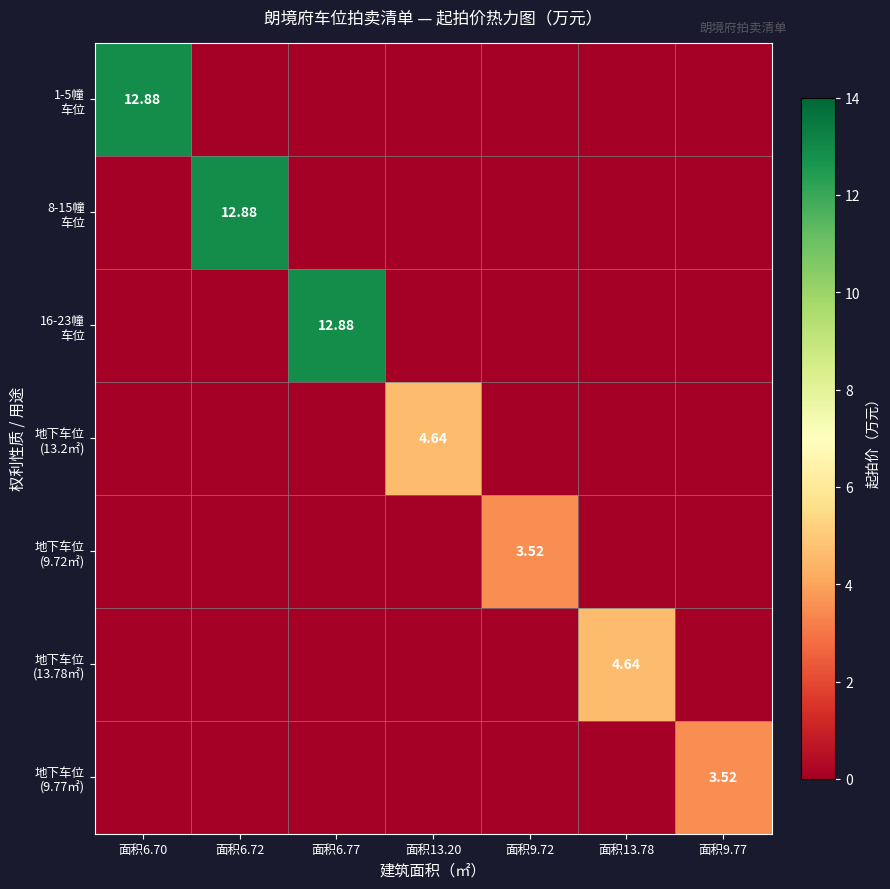

What is the highest value of the 1-5幢 车位 series?

12.9